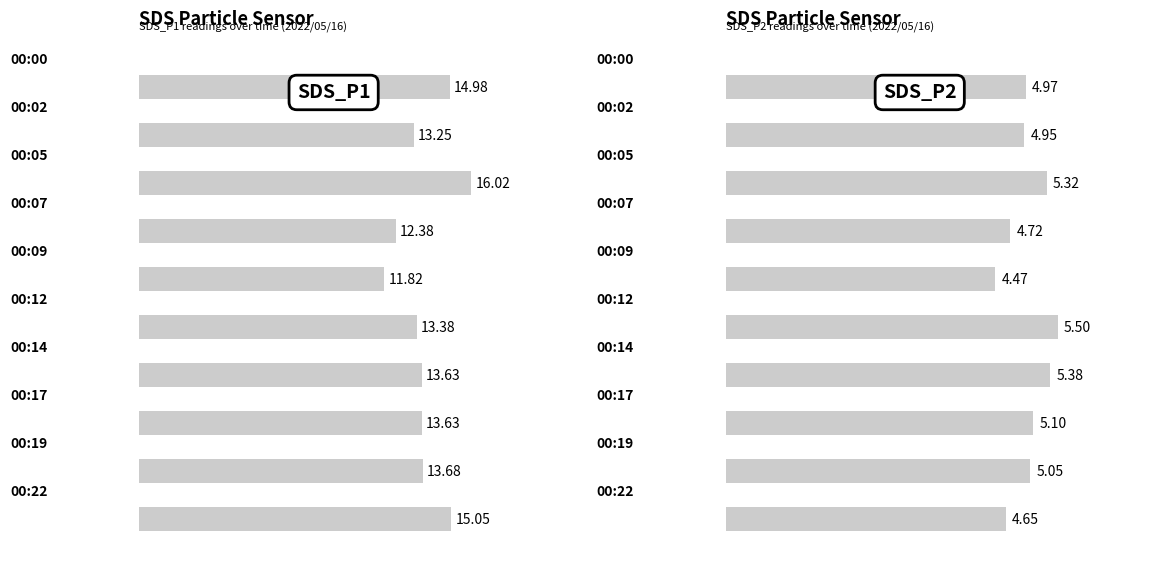

What is the difference between the second highest and minimum values in the SDS_P1 series?

3.2